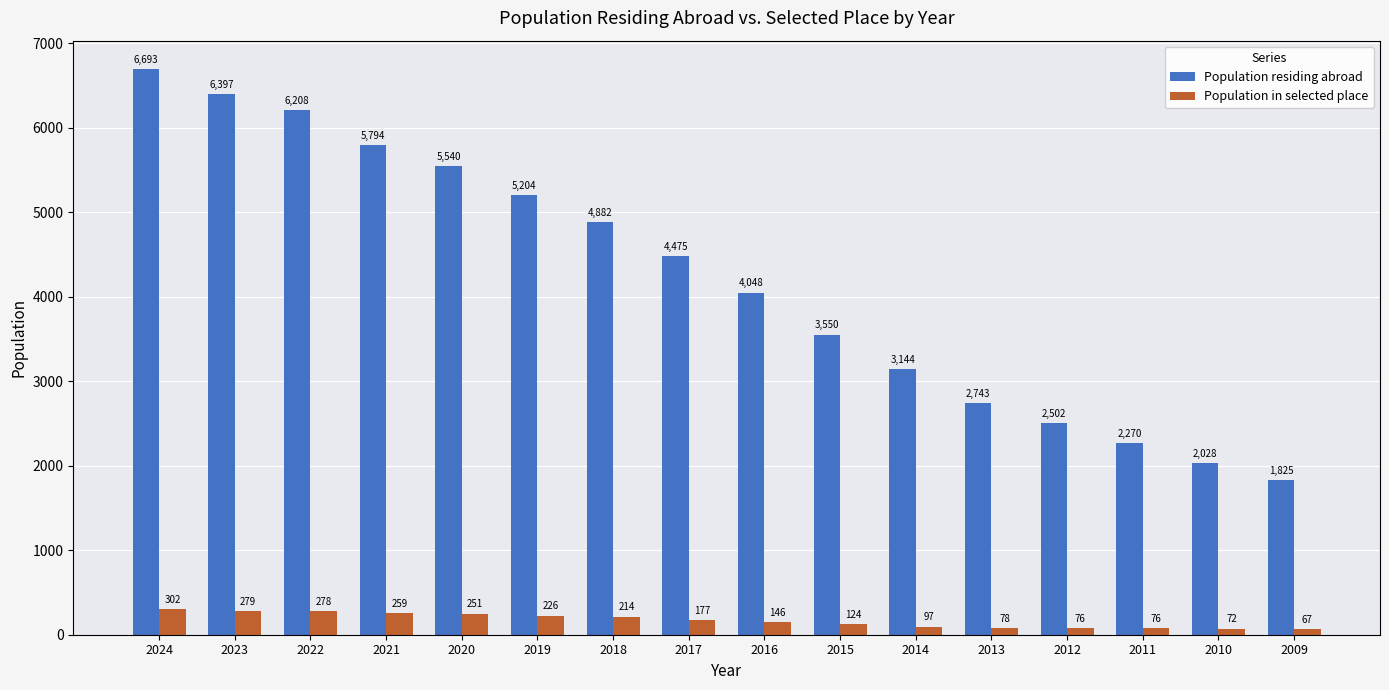

Does the chart contain stacked bars?

No